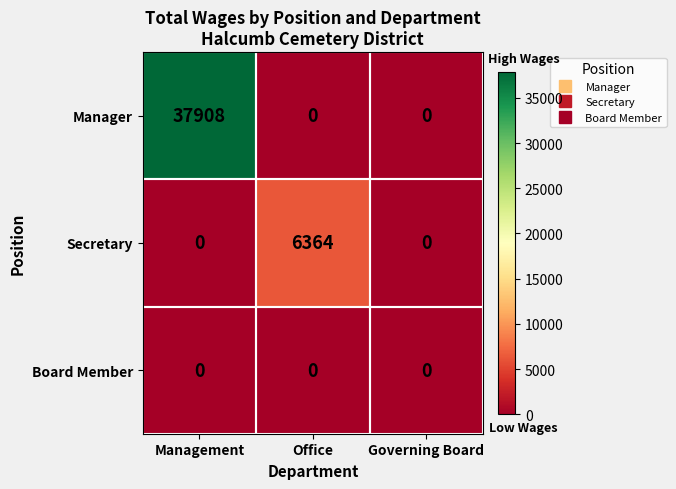

How many series are shown in this chart?

3